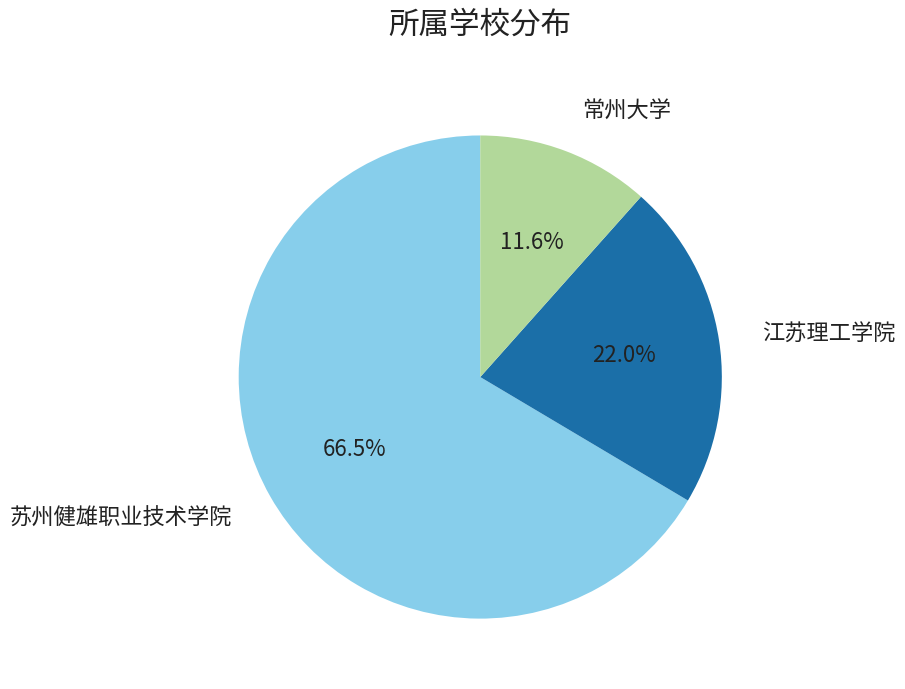

How much of the chart is everything except 江苏理工学院?

78.0%